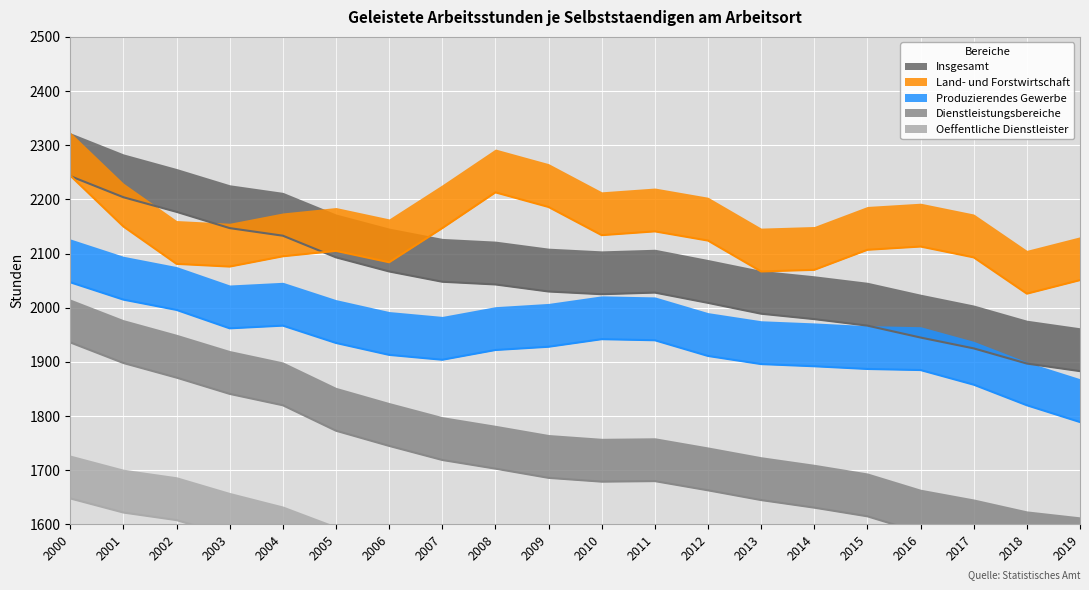

The Dienstleistungsbereiche series shows 468 at 2017. True or false?

False